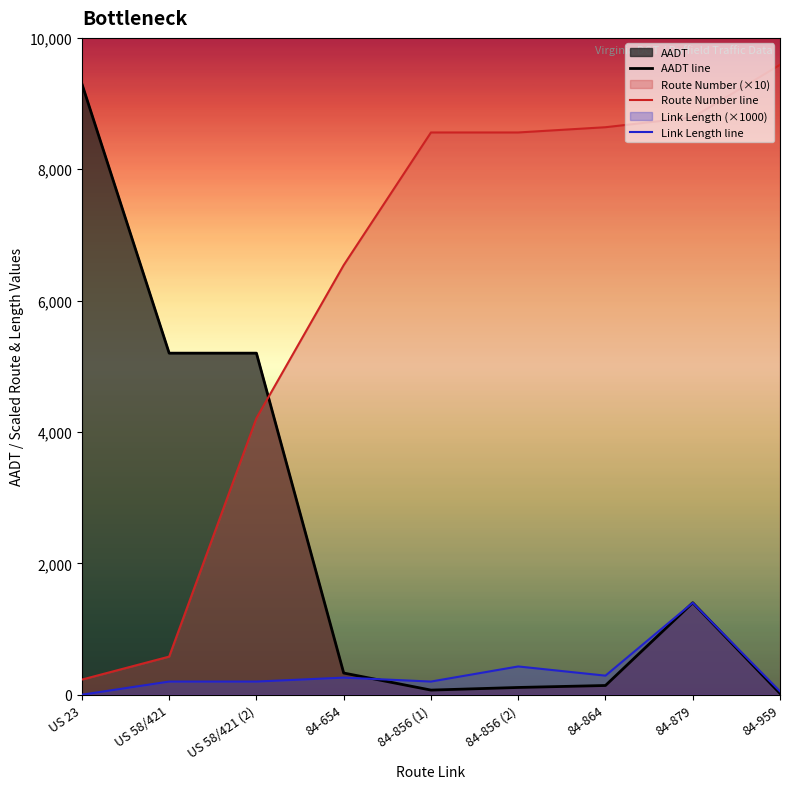

True or false: Link Length line and Route Number line cross at least once.

False